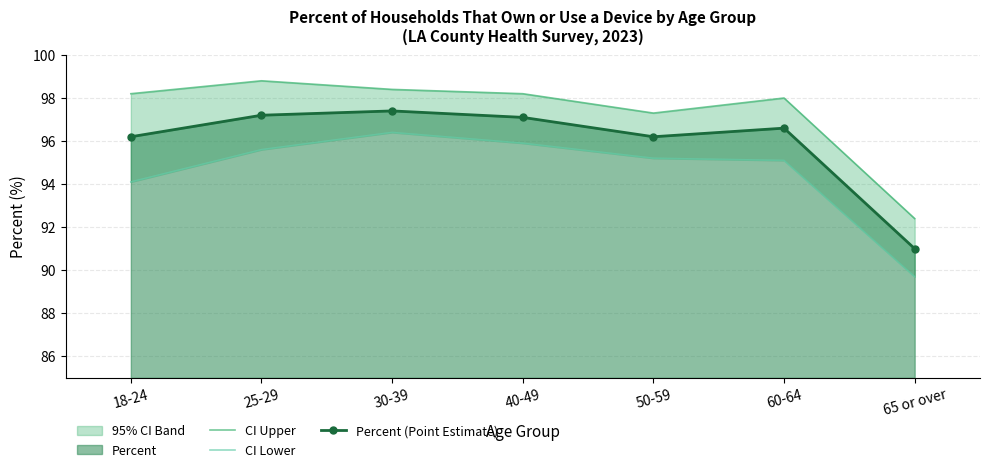

How many values in the Percent (Point Estimate) series are below 96?

1